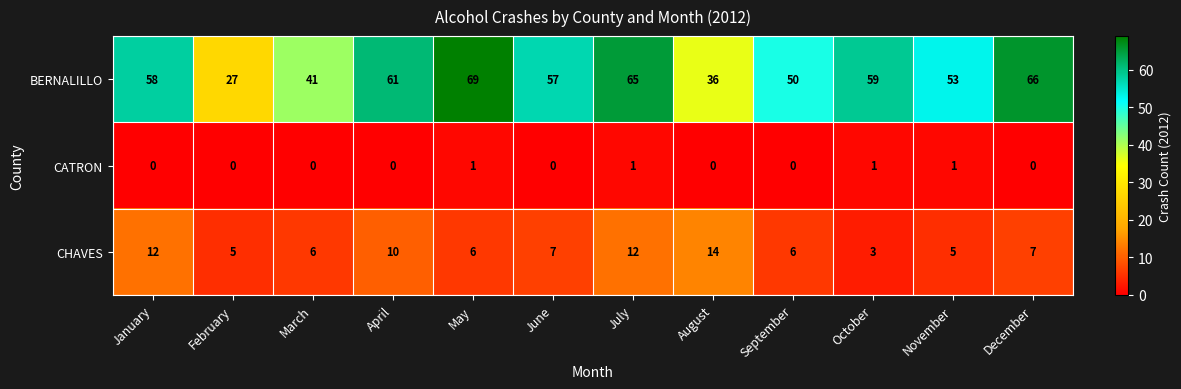

Read the CHAVES value at January.

12